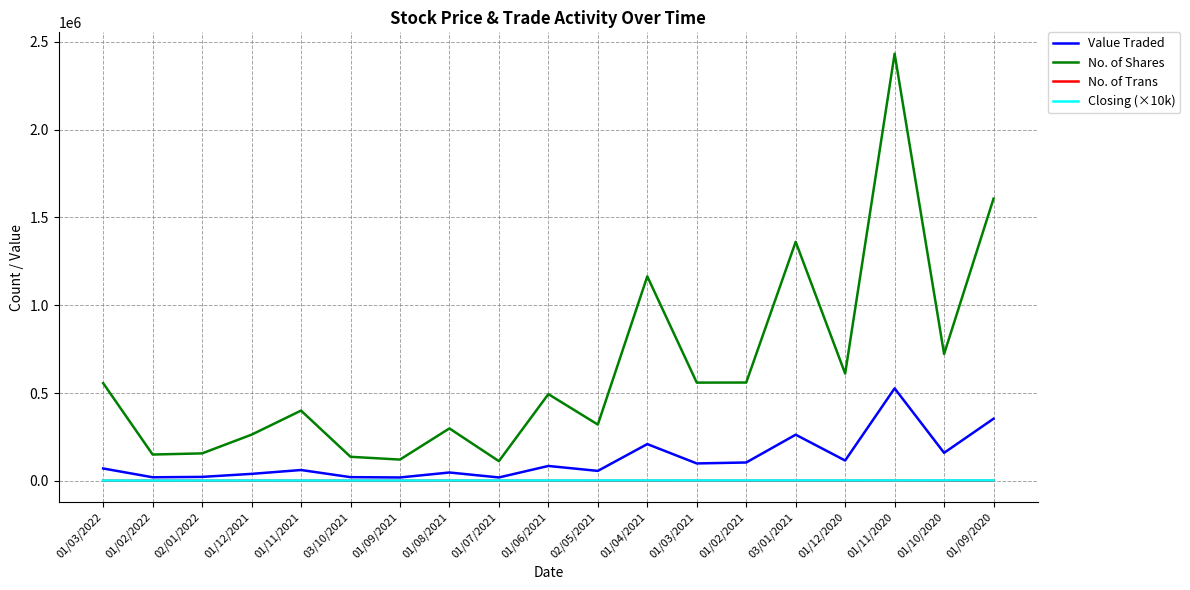

What is the maximum value for No. of Trans?

620.0